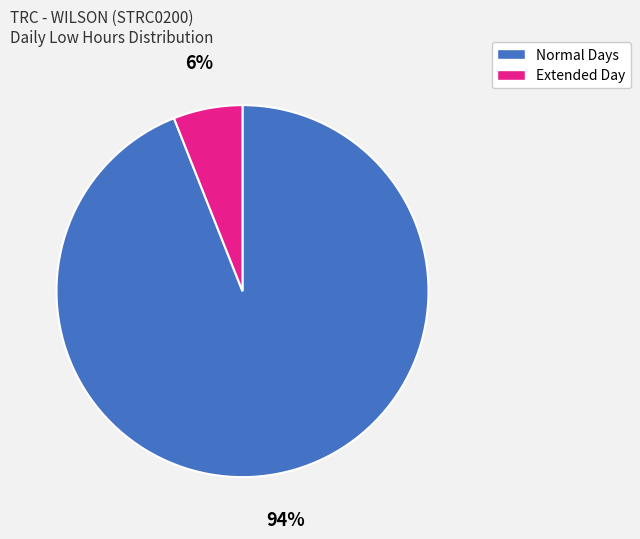

To the nearest percent, what is the difference between the largest and smallest slice percentages?

88%